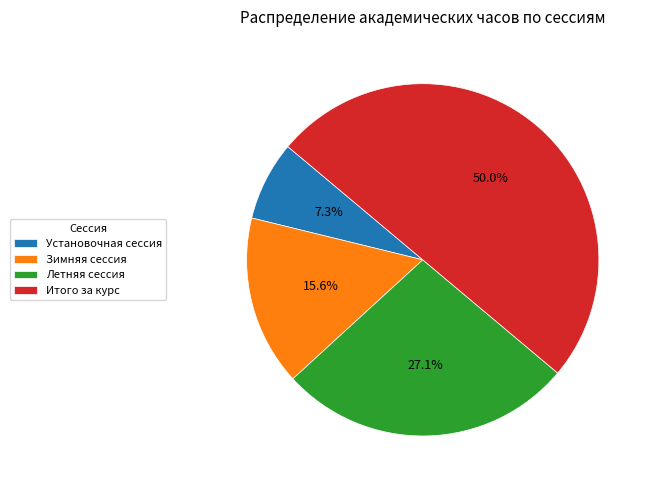

Count the number of slices in the pie.

4